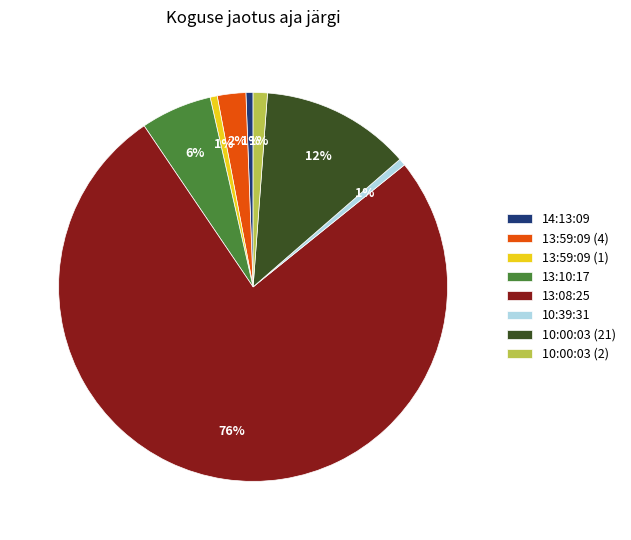

Does 14:13:09 represent more than half of the total?

No